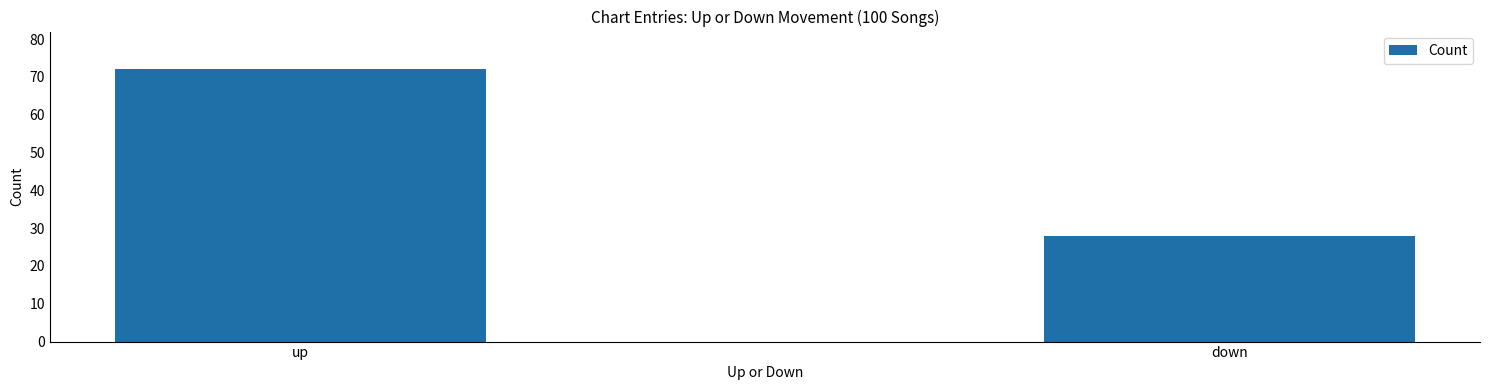

List the labels in order of value, largest first.

up, down